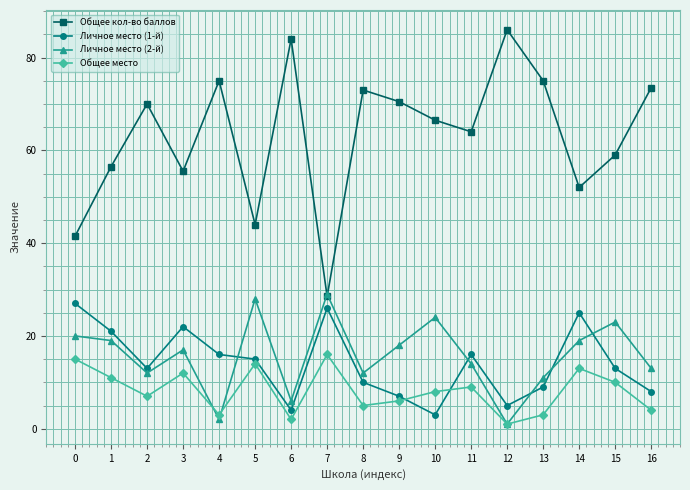

At 5, list the series in order from smallest to largest.

Общее место, Личное место (1-й), Личное место (2-й), Общее кол-во баллов